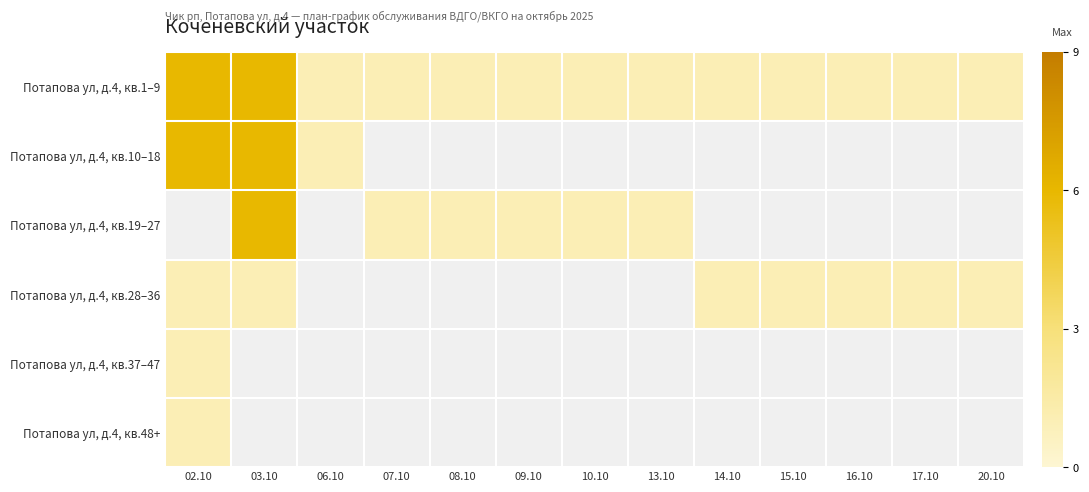

Which series has the largest total across all categories?

Потапова ул, д.4, кв.1–9